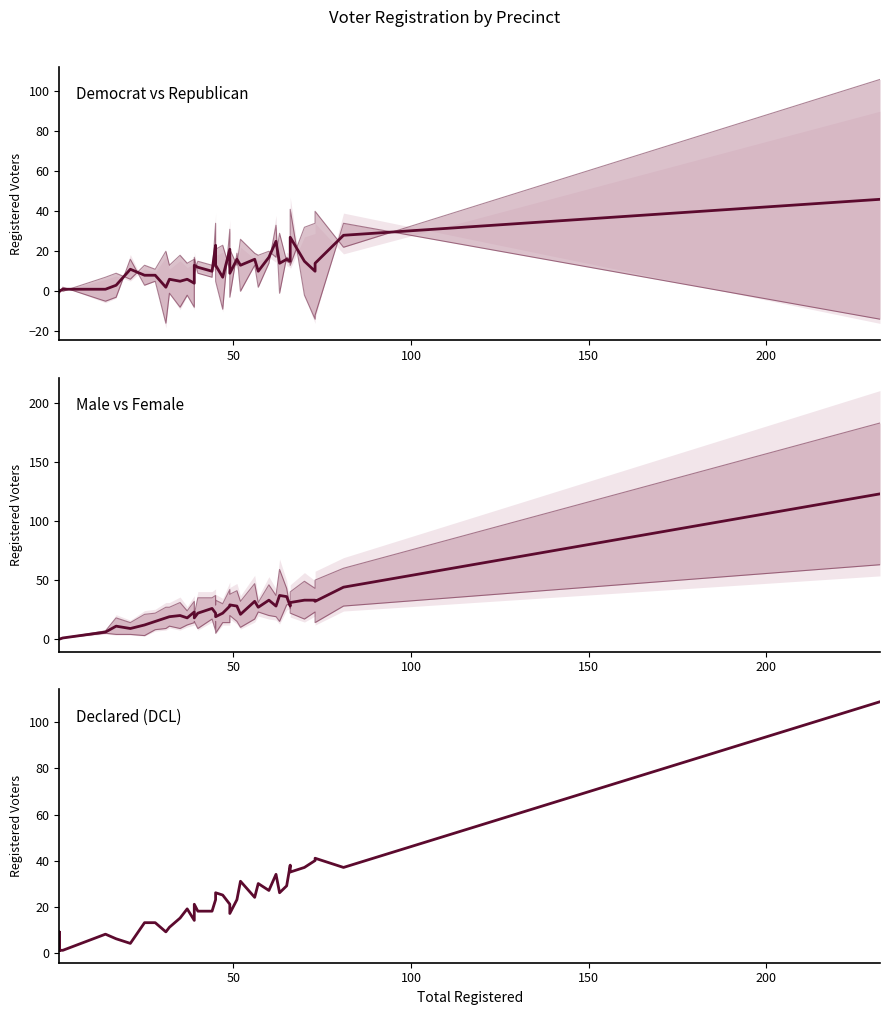

How many values in the rep series exceed 15?

17